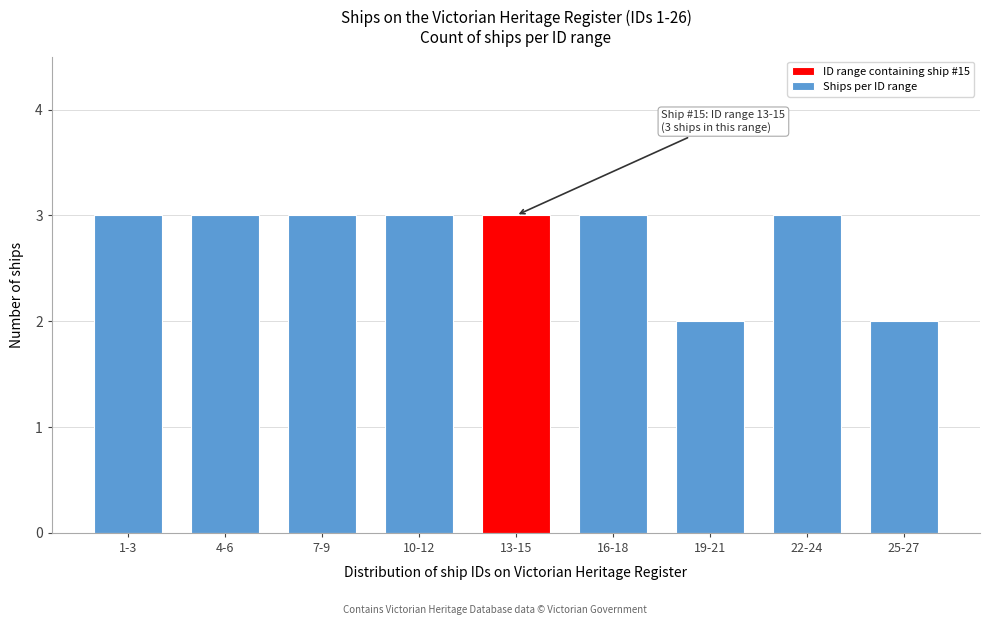

Reading right to left, extract all data points from this chart.

2	3	2	3	3	3	3	3	3